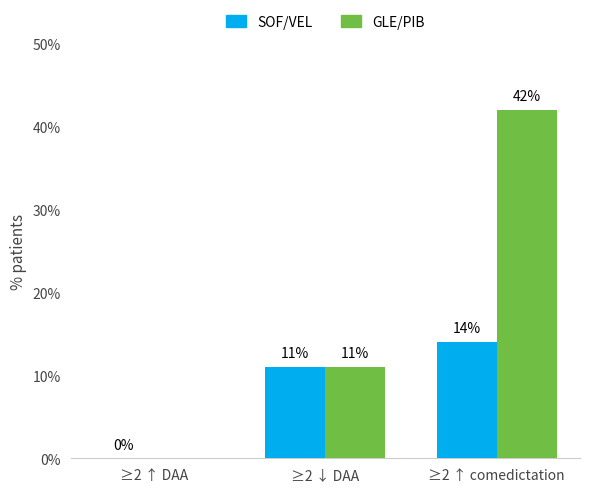

The GLE/PIB series shows 7 at ≥2 ↓ DAA. True or false?

False